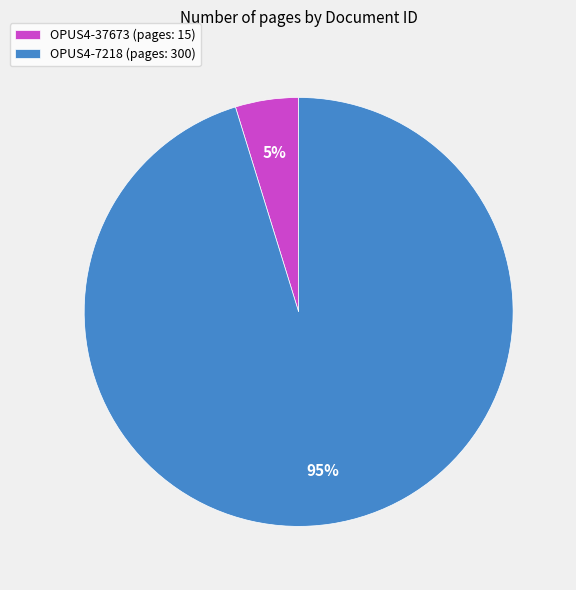

Is it true that OPUS4-7218 is 95% of the pie?

True